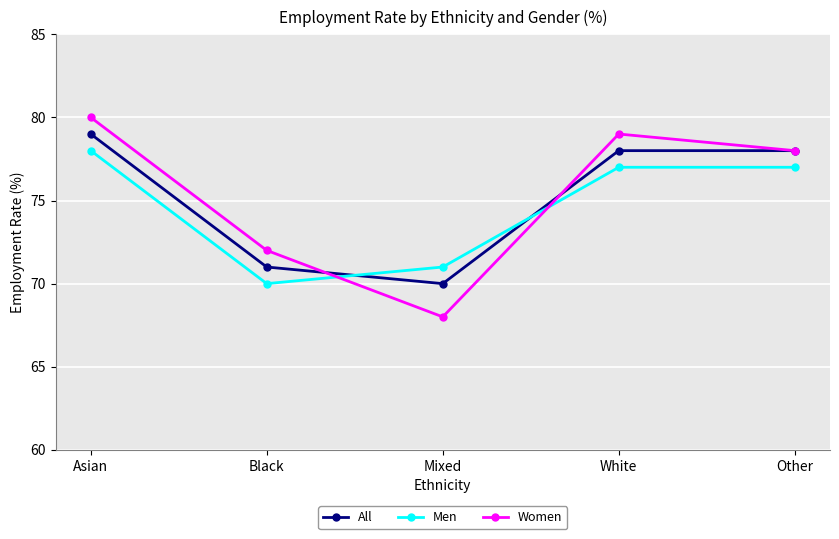

What is the difference between the second highest and minimum values in the All series?

8